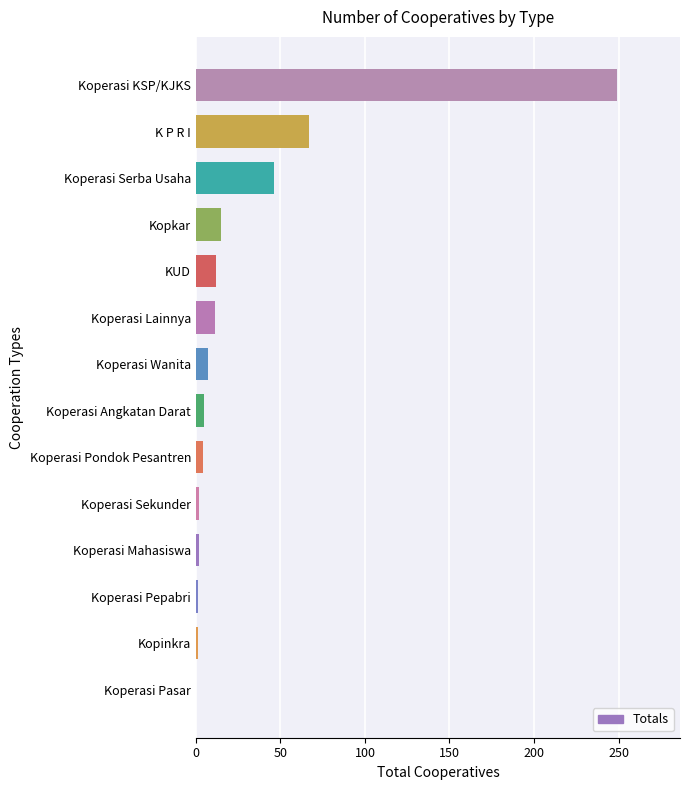

Between Koperasi Pasar and KUD, which is larger?

KUD